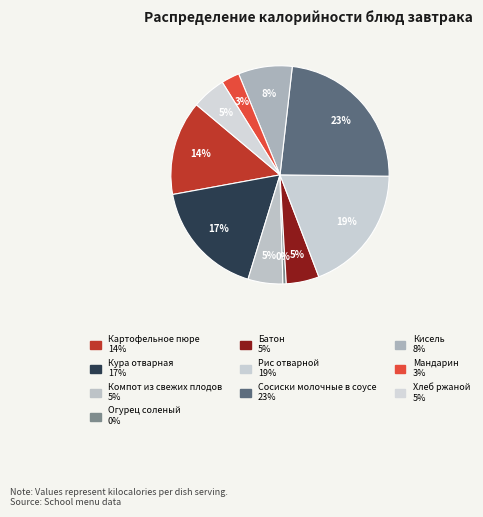

To the nearest percent, what is the average slice percentage?

10%